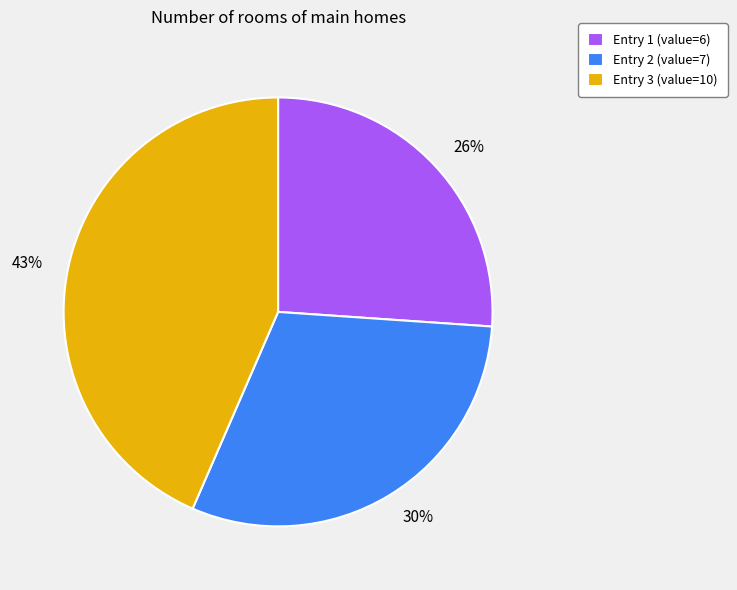

Does any single category account for the majority?

No